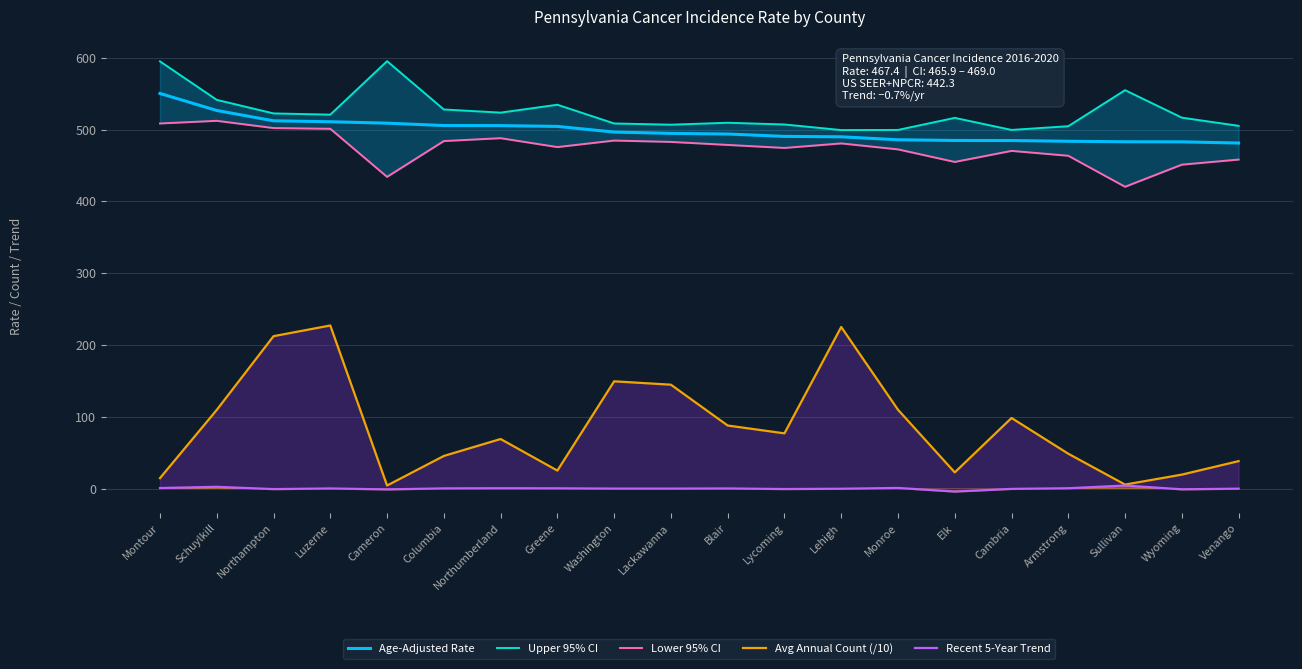

What is the average value of the Age-Adjusted Rate series?

499.0